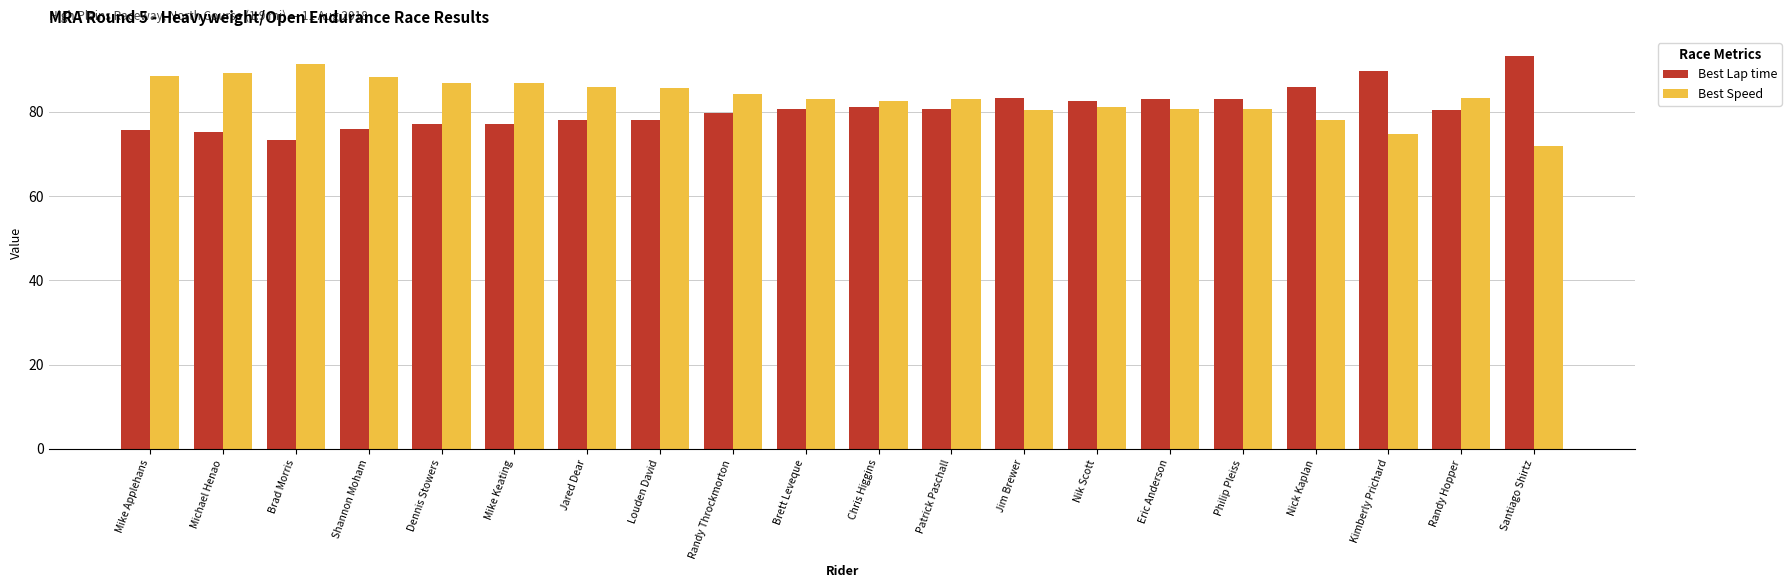

What value does the Best Speed series have at Santiago Shirtz?

71.9